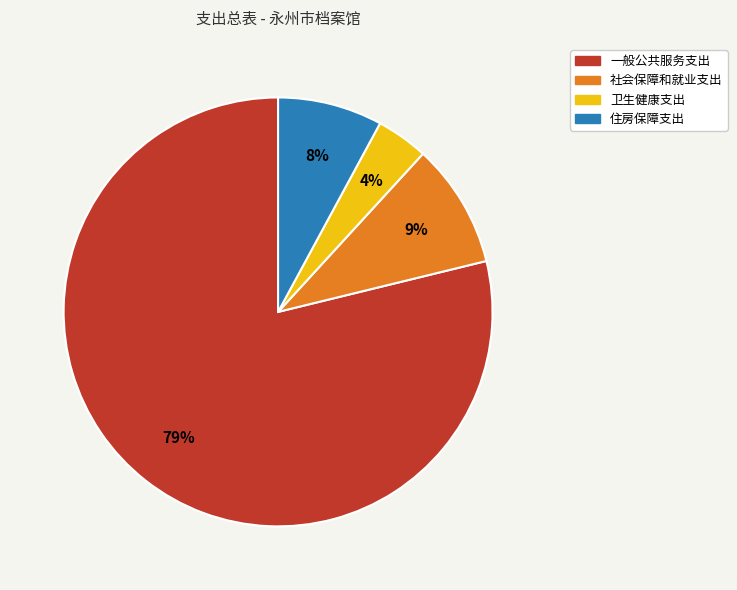

How many segments does this pie chart have?

4